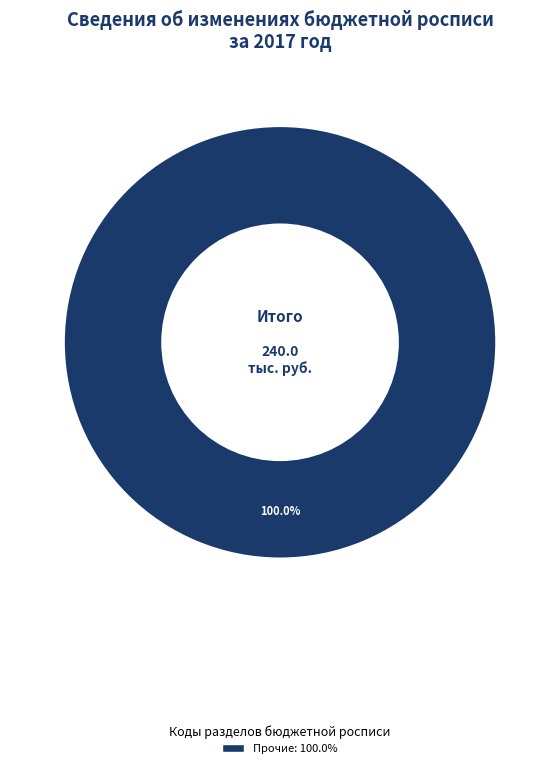

Is there a majority slice in this chart?

Yes